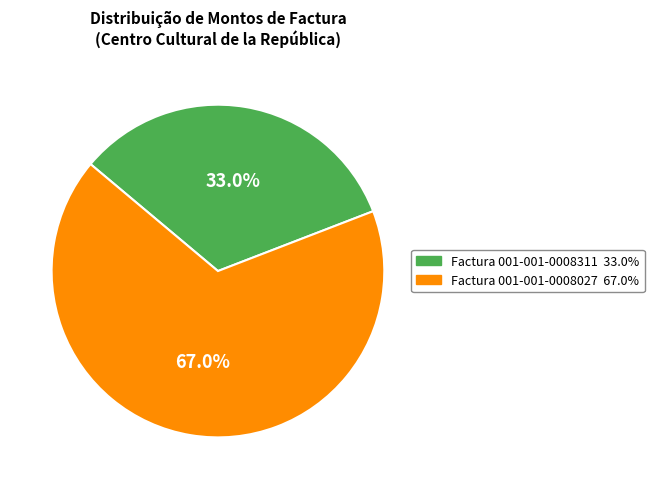

Rank the categories by value from lowest to highest.

Factura 001-001-0008311, Factura 001-001-0008027